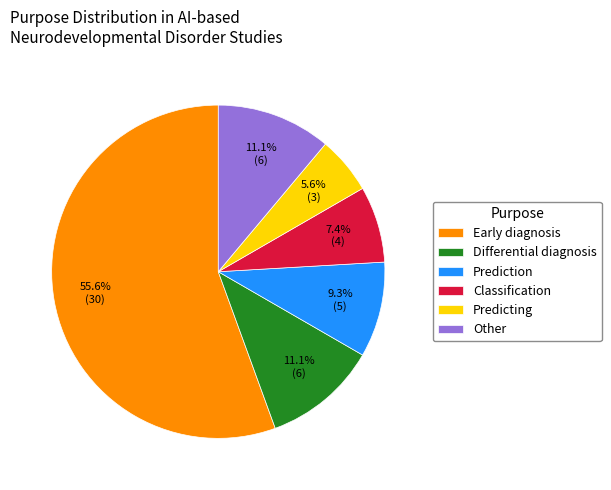

What is the ratio of the value at Early diagnosis to the value at Prediction?

6.0